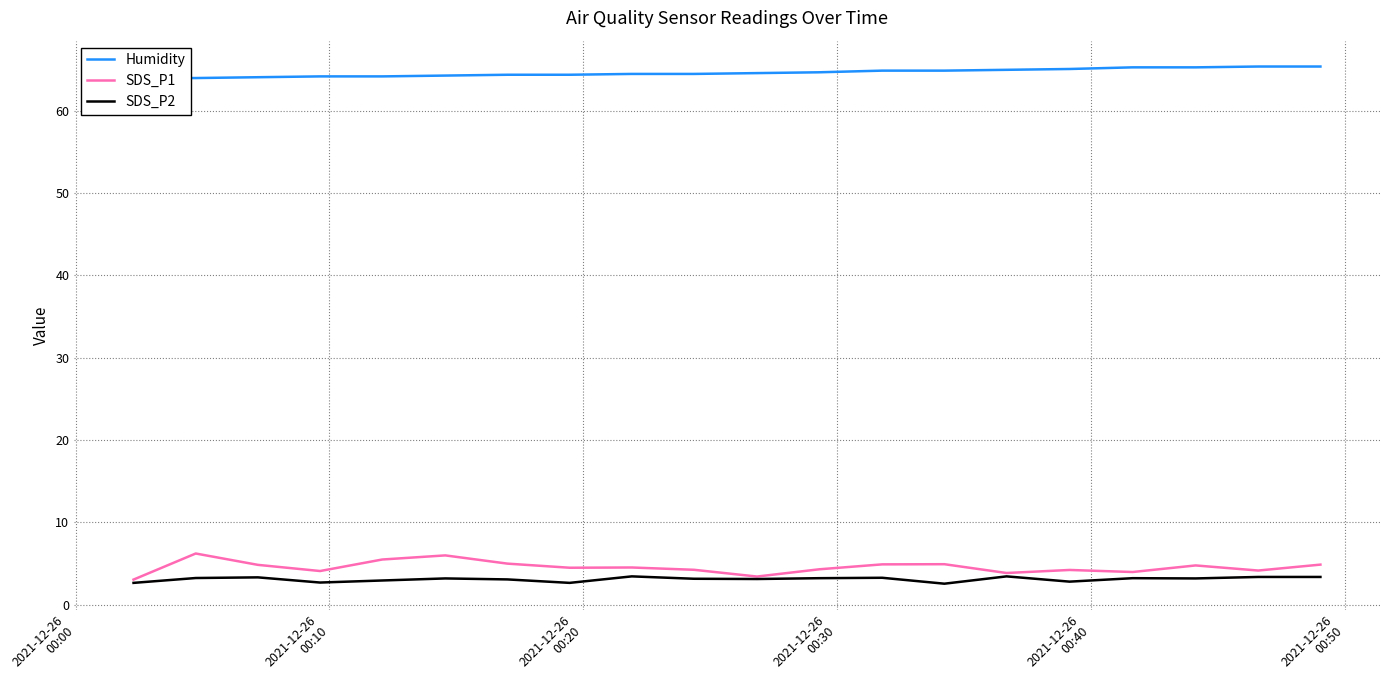

What is the maximum value for SDS_P1?

6.2